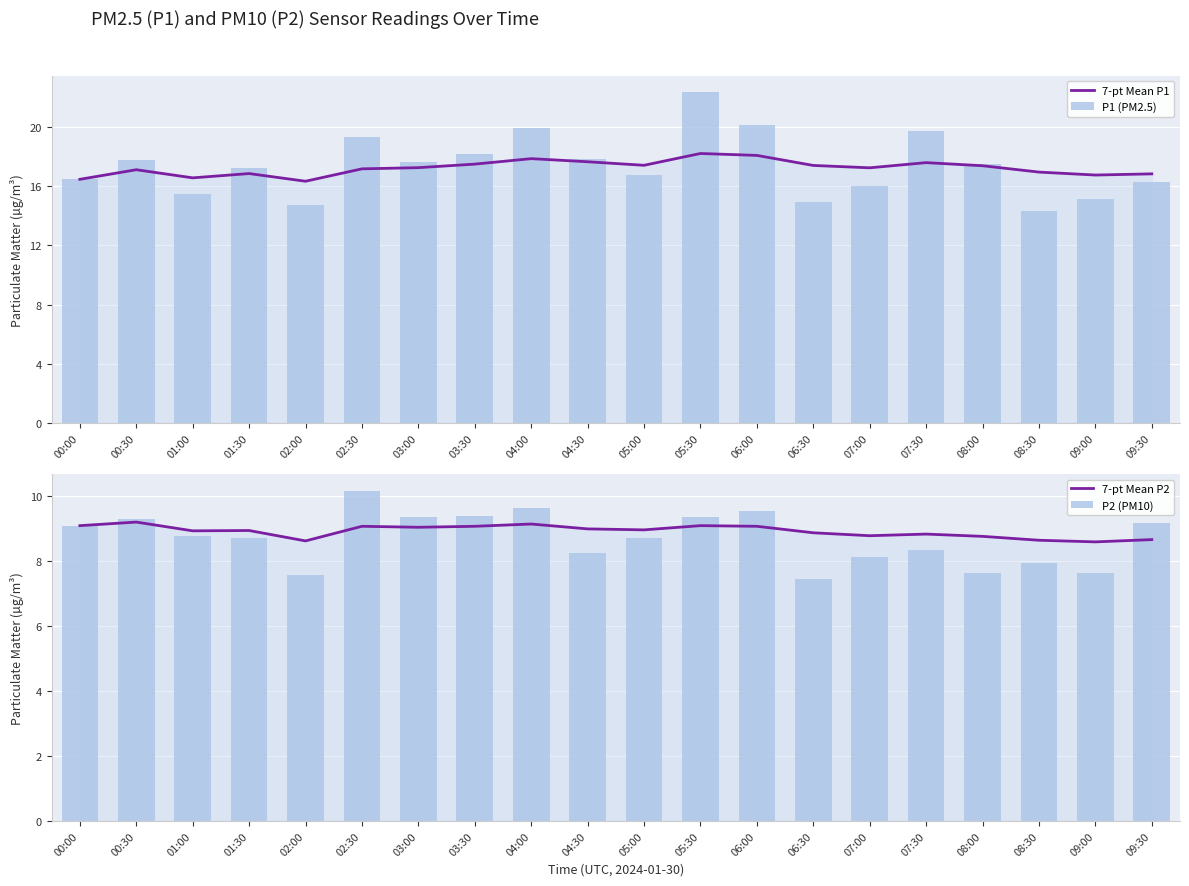

Is the value of P1 (PM2.5) at 05:30 greater than the value of 7-pt Mean P2 at 07:00?

Yes